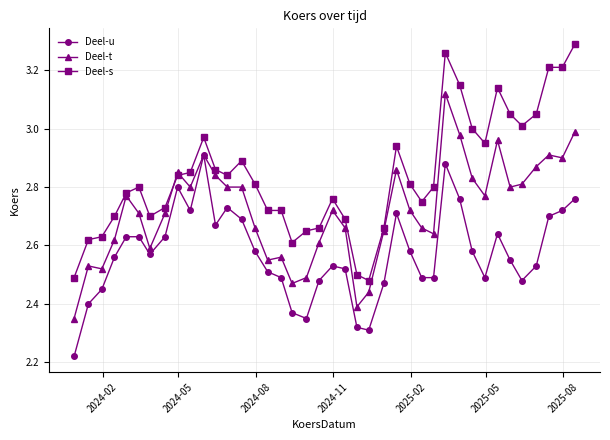

True or false: Deel-s and Deel-u cross at least once.

False